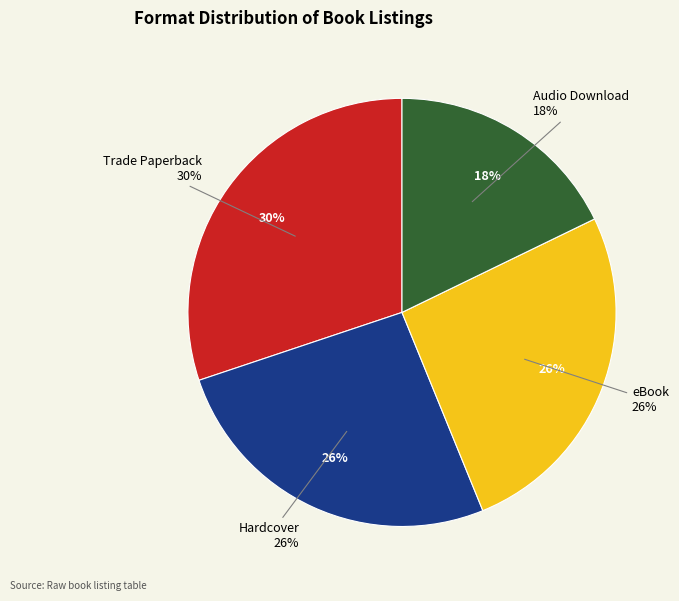

To the nearest percent, what is the combined percentage of Hardcover and Trade Paperback?

56%